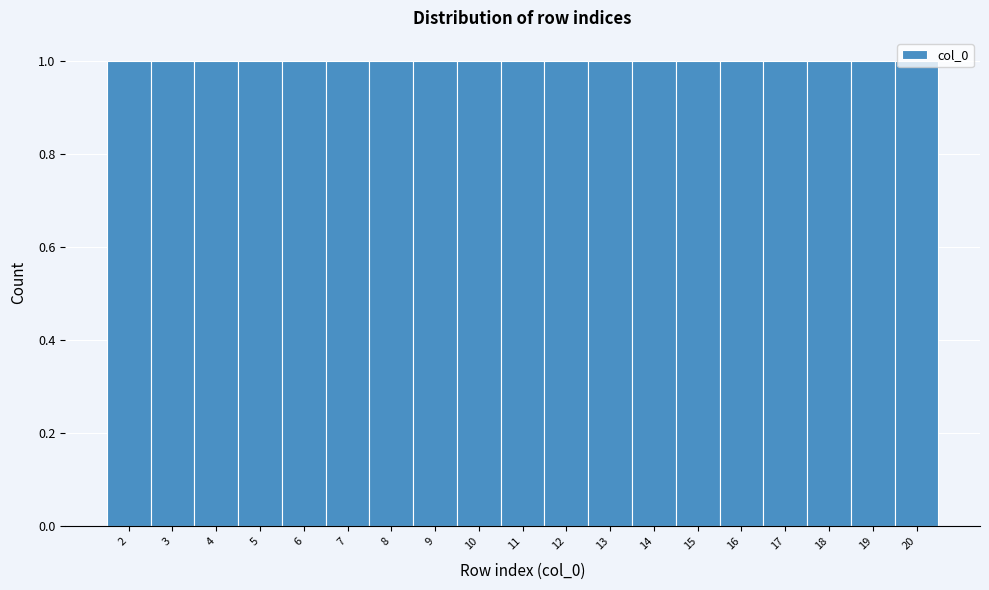

How tall is the bar that spans 13.5 to 14.5 on the x-axis? The values are not printed on the chart, so give them approximately, as read against the axis.

1